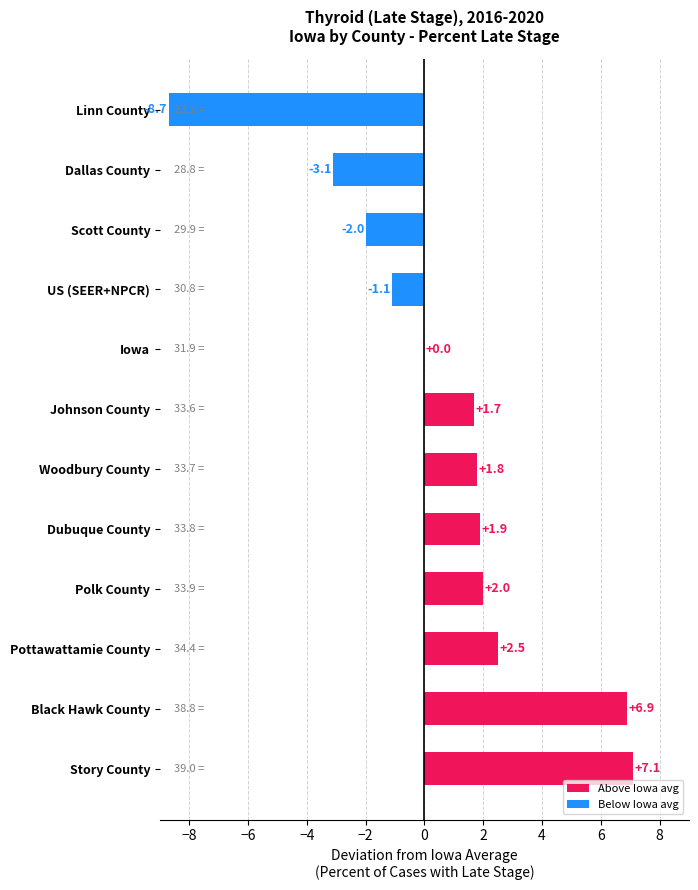

What is the greatest value displayed?

7.1